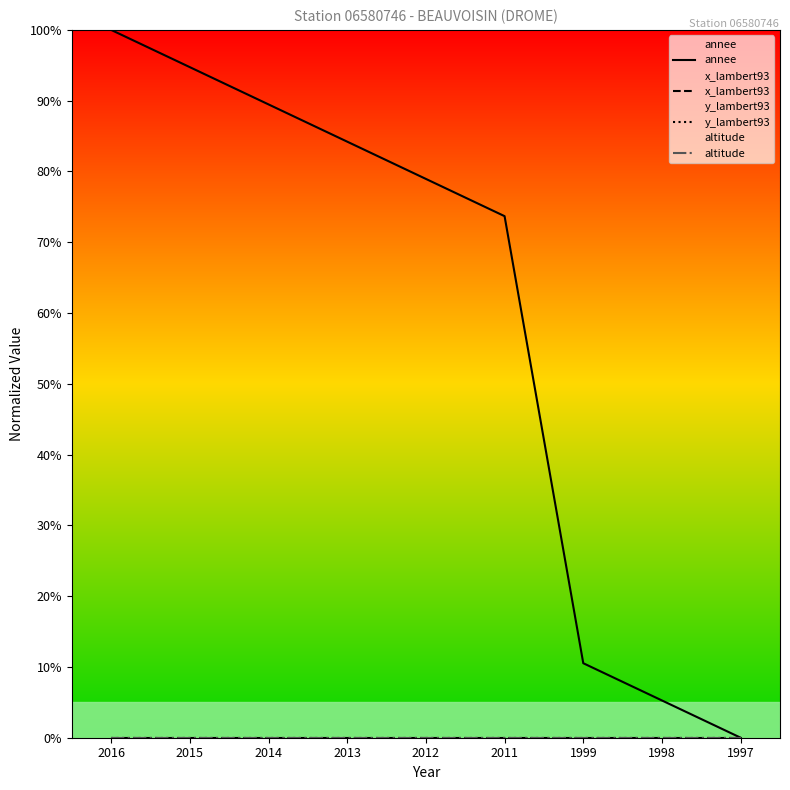

Which category has the lowest value in the annee series?

1997